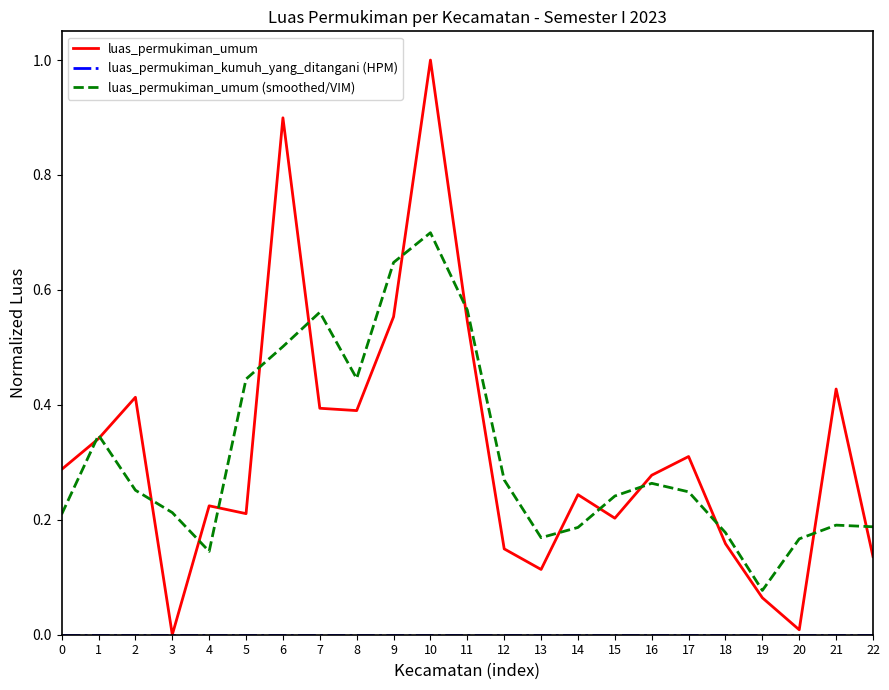

Which series changed the most between 3 and 15?

luas_permukiman_umum